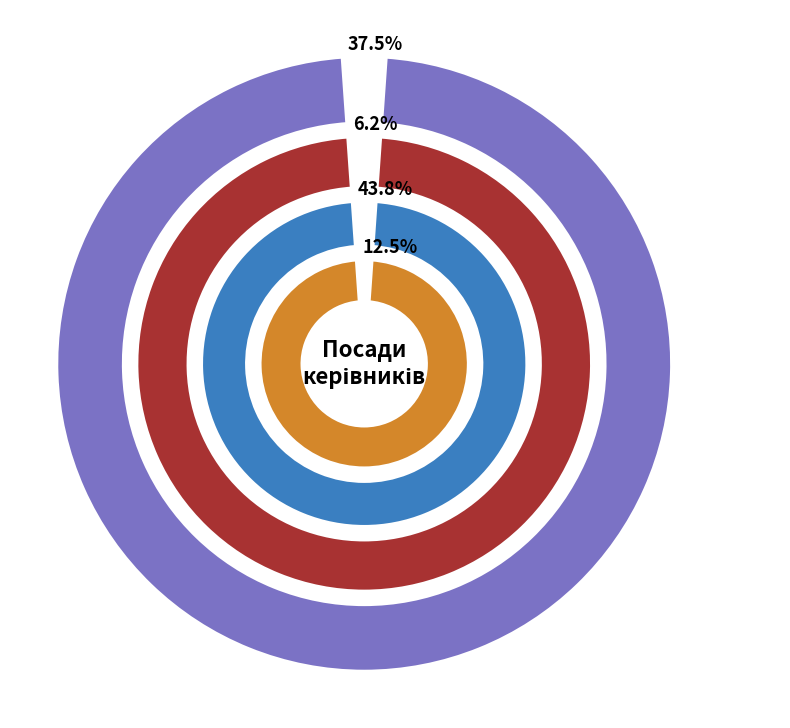

What percentage is the Ректор slice, to the nearest percent?

11%